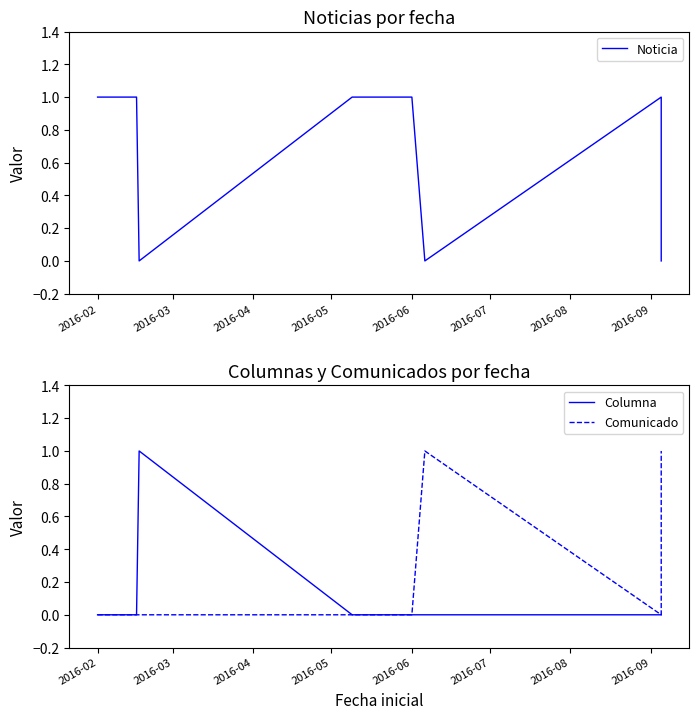

What is the total value across all series at 2016-05?

1